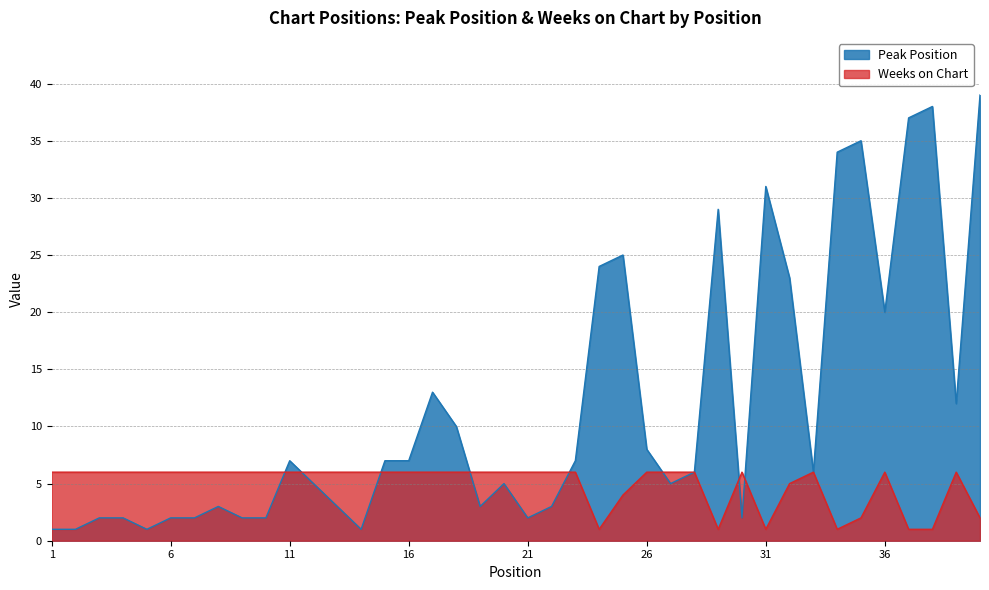

Which series has the largest range (max minus min)?

Peak Position